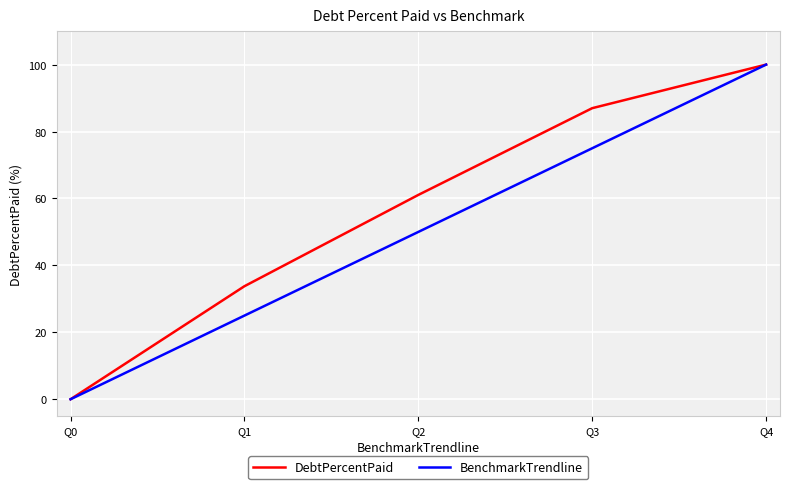

List the labels in order of BenchmarkTrendline value, smallest first.

Q0, Q1, Q2, Q3, Q4